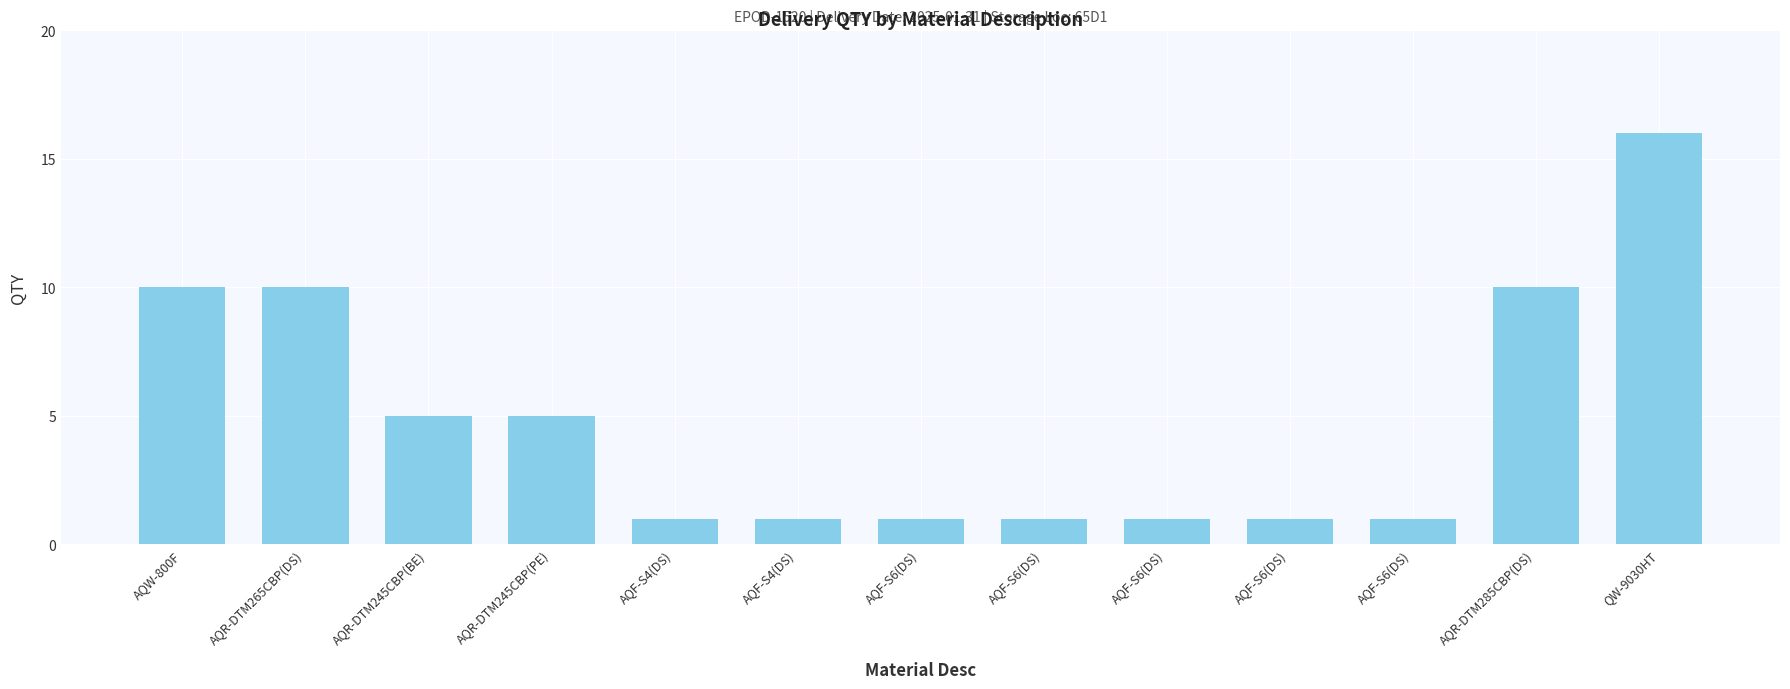

What is the difference between the maximum and second lowest values?

15